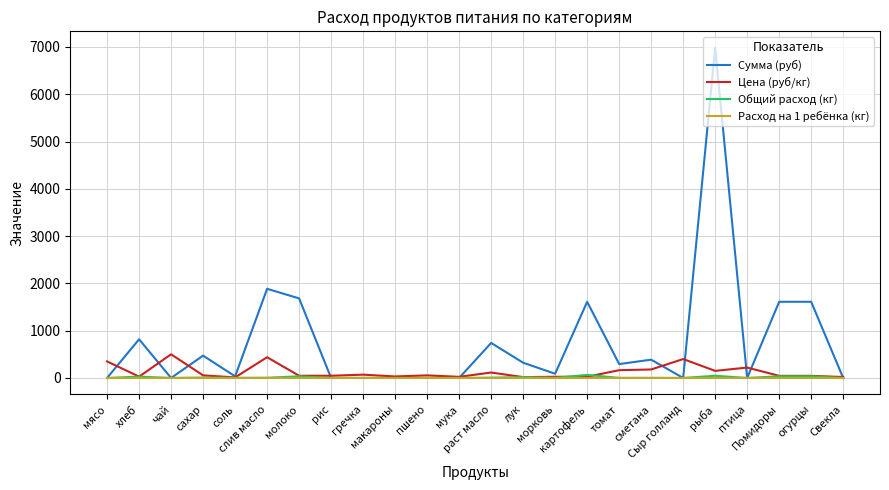

Which series has the largest total across all categories?

Сумма (руб)